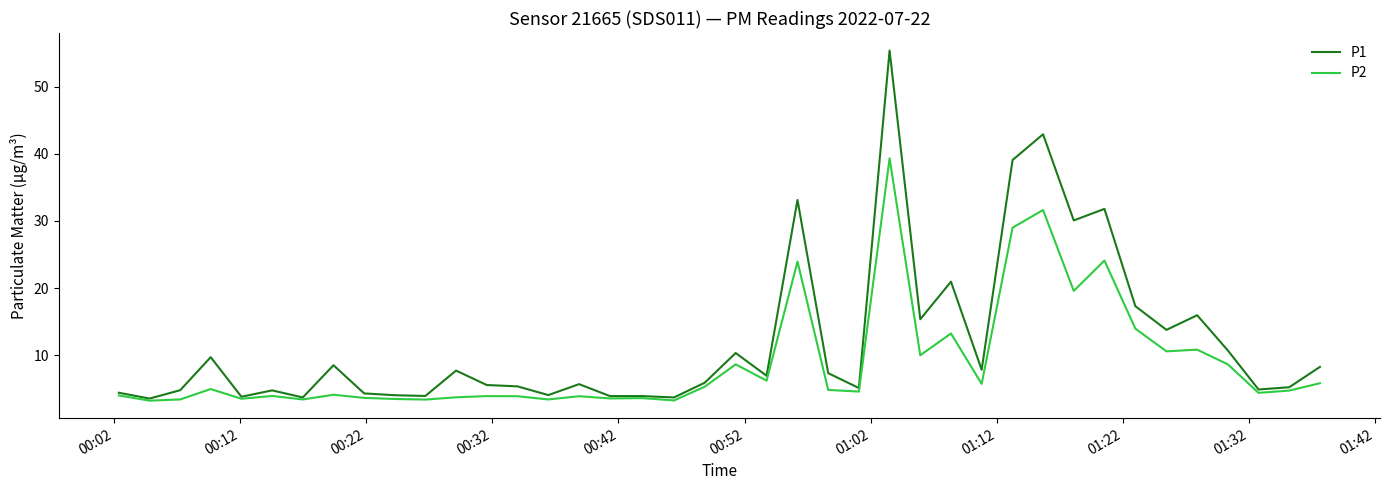

Rank the series by their maximum value, from lowest to highest.

P2, P1